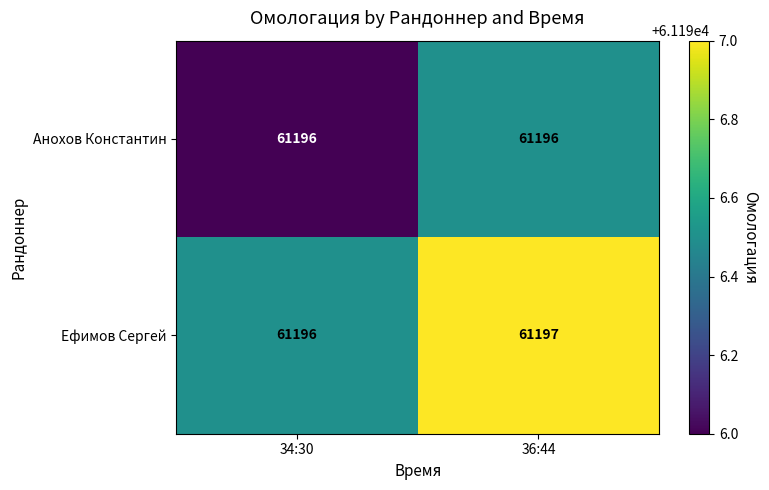

What is the greatest value displayed?

61197